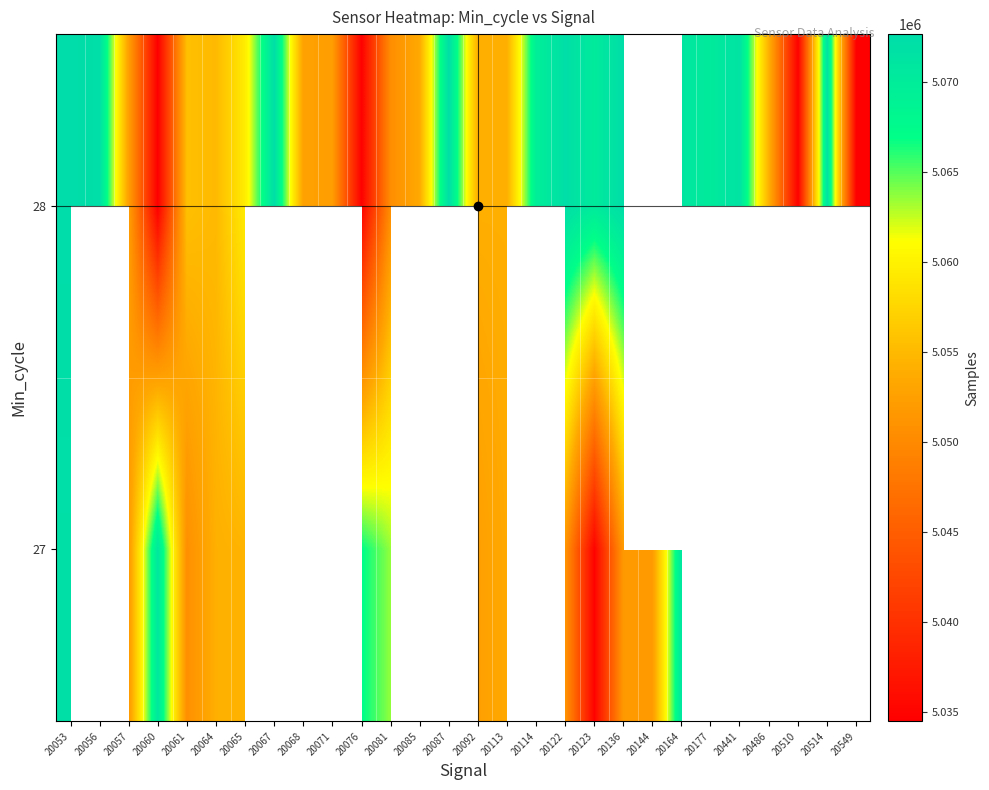

Which has a higher value, 20057 or 20514?

20514